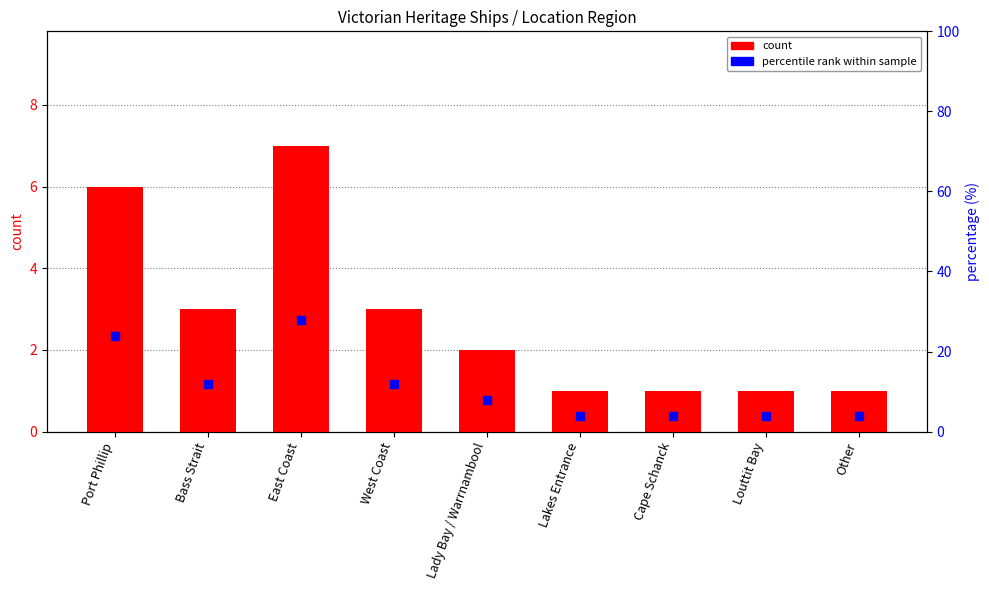

At how many categories does at least one series exceed 3?

9